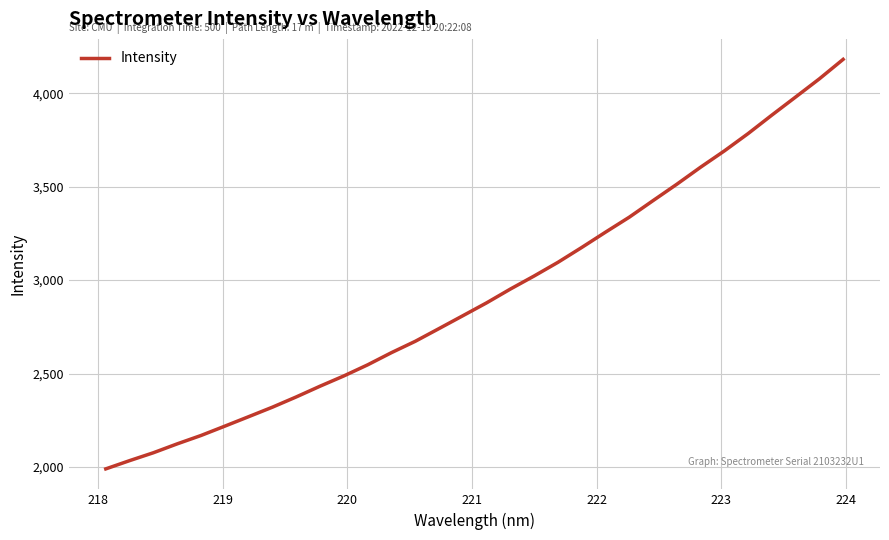

What is the smallest value displayed?

1989.3